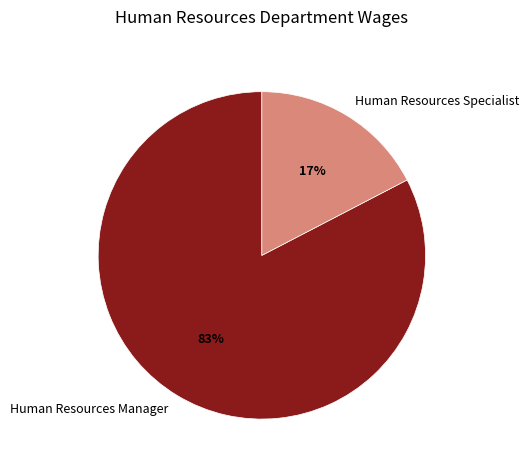

What is the majority slice?

Human Resources Manager